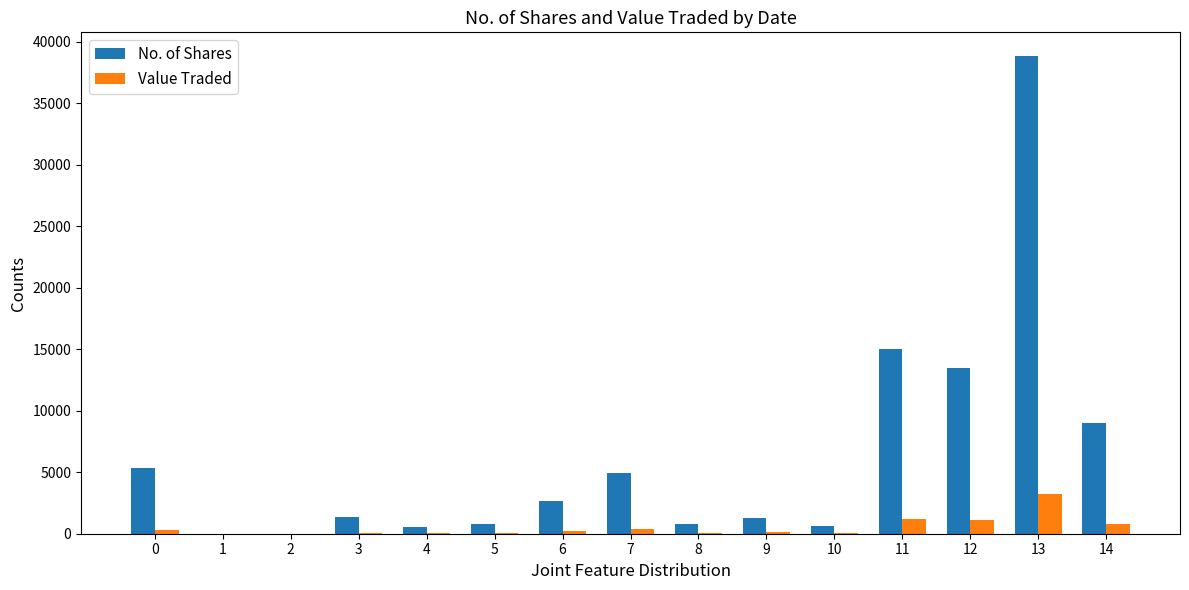

Which series changed the most between 2 and 12?

No. of Shares